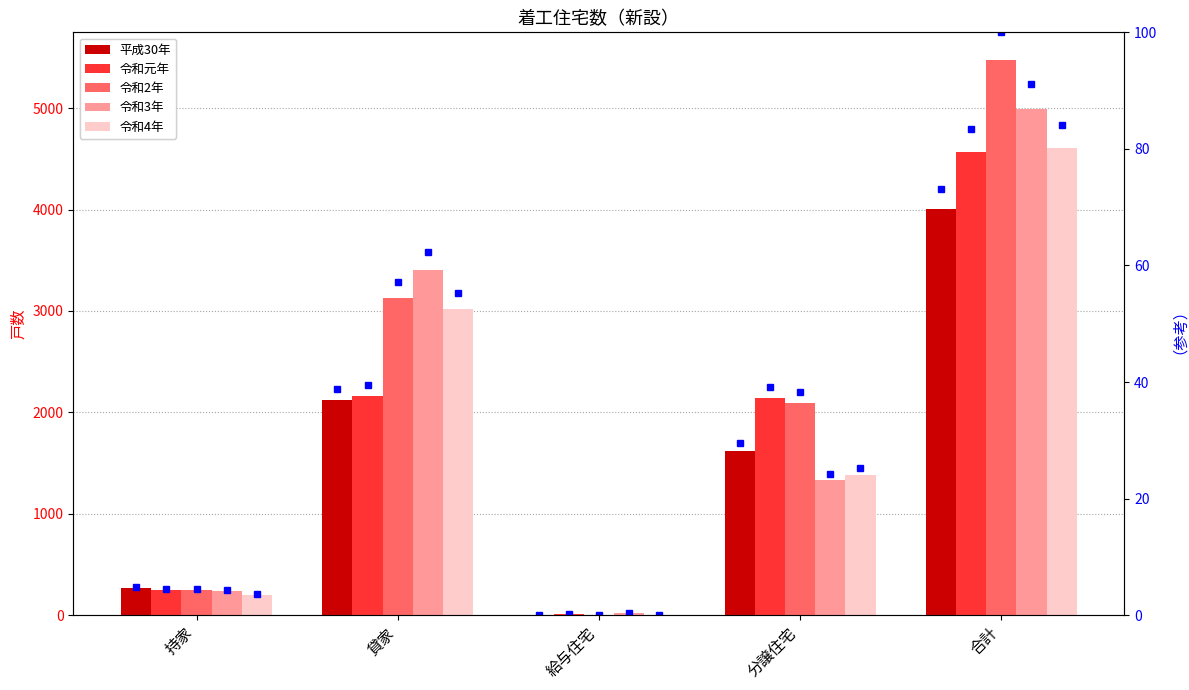

Reading right to left, what are all the values shown in this chart?

平成30年: 4002	1616	1	2120	265
令和元年: 4565	2143	10	2165	247
令和2年: 5474	2095	3	3129	247
令和3年: 4991	1328	18	3408	237
令和4年: 4607	1378	5	3024	200